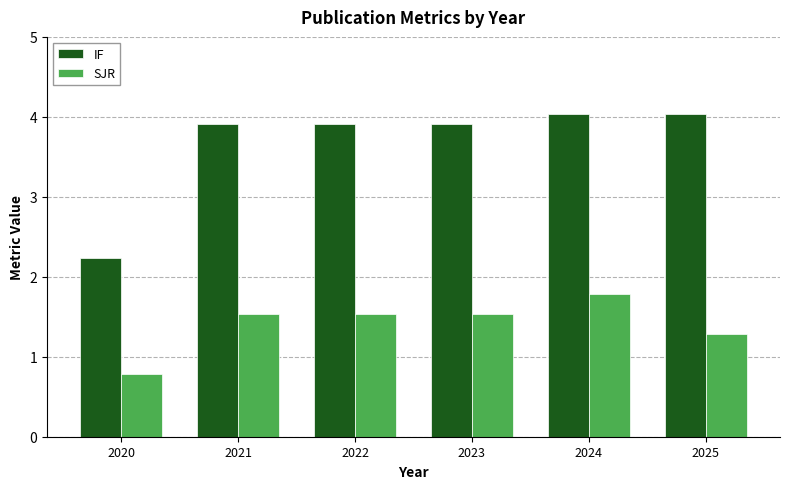

Are the bars grouped side by side (vs. stacked)?

Yes